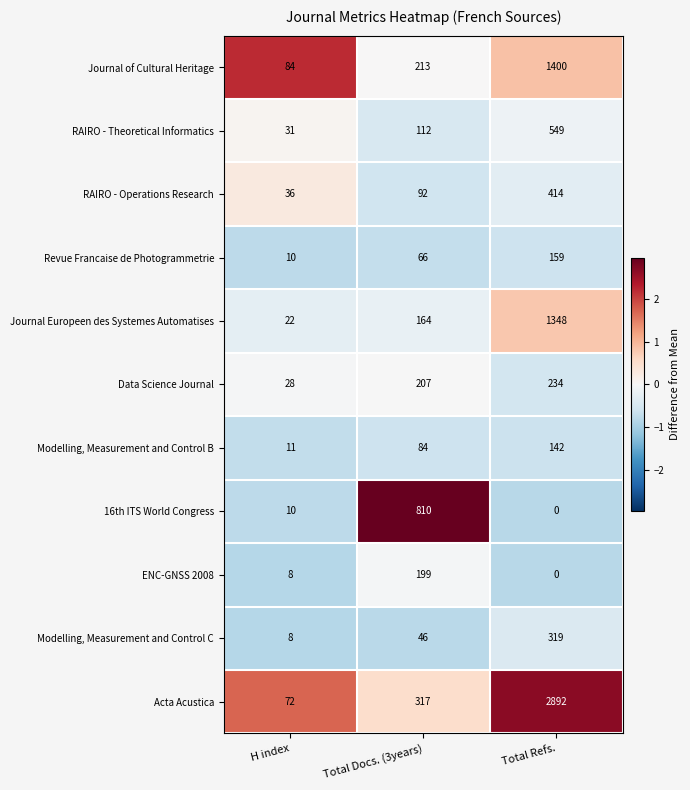

What is the difference between the highest and lowest values at H index?

76